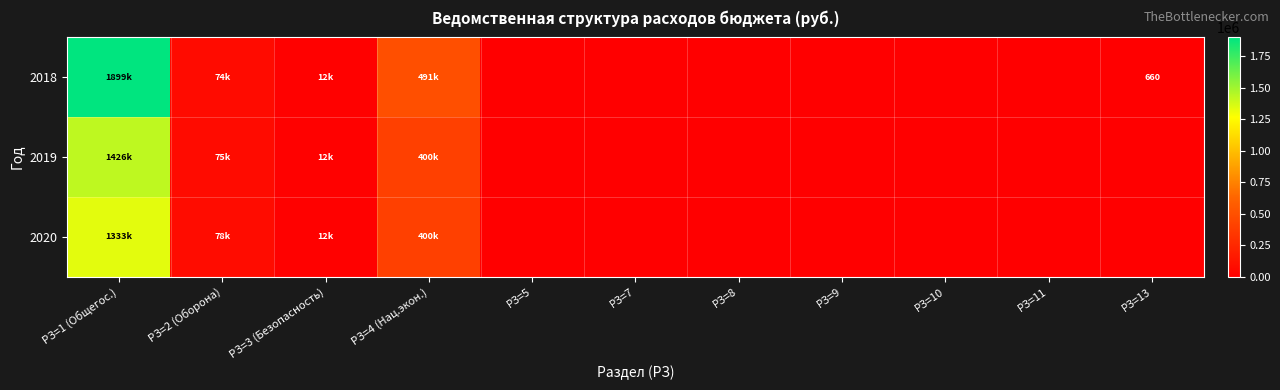

Rank the series at РЗ=2 (Оборона) from highest to lowest value.

2020, 2019, 2018